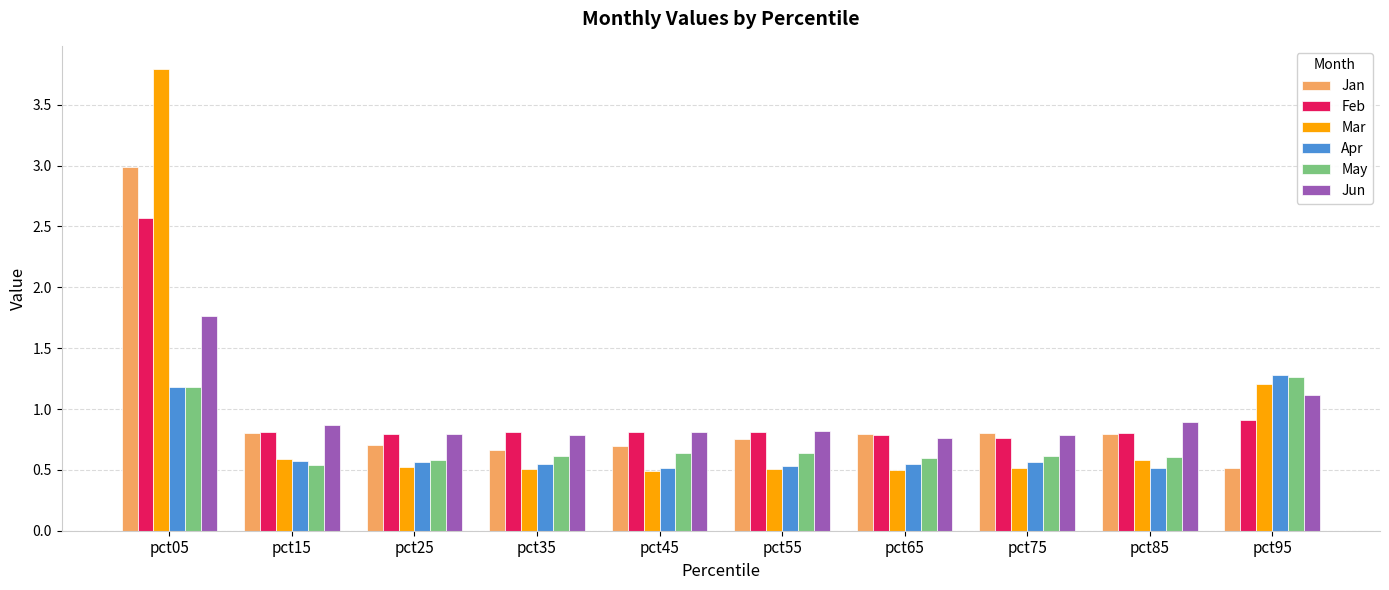

True or false: Apr has a value of 0.5 at pct85.

True